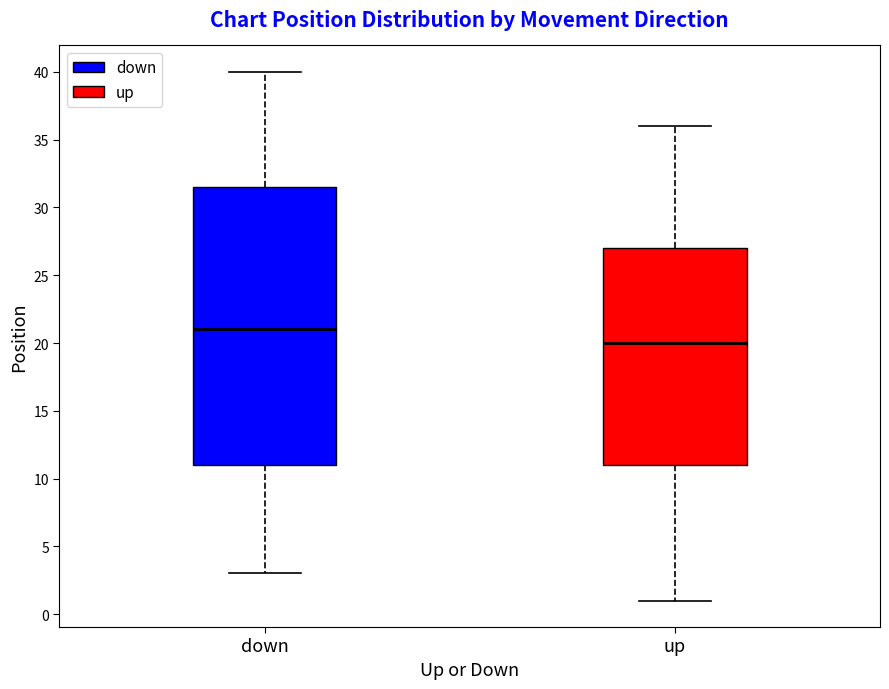

Reading left to right, read every box against the y-axis: the position of its median line, the range the box covers, and the ends of its whiskers. The values are not printed on the chart, so give them approximately, as read against the axis.

down: median 21.0, box 11.0 to 31.5, whiskers 3.0 to 40.0
up: median 20.0, box 11.0 to 27.0, whiskers 1.0 to 36.0